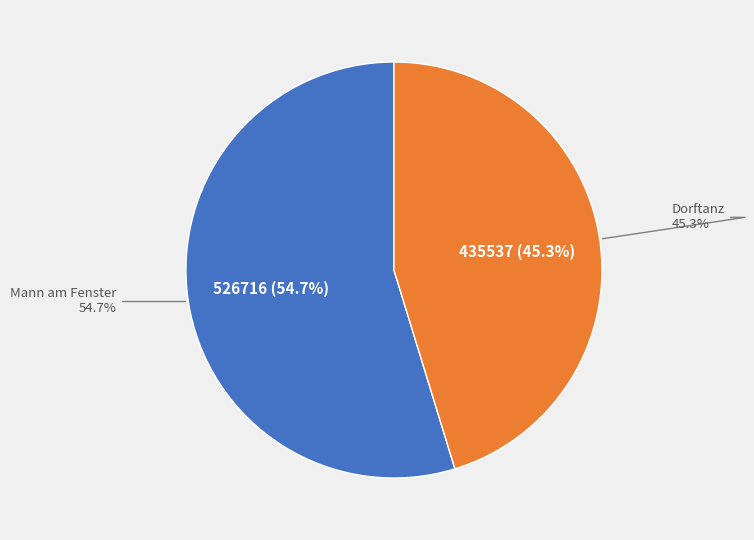

Is it true that Mann am Fenster is 41% of the pie?

False